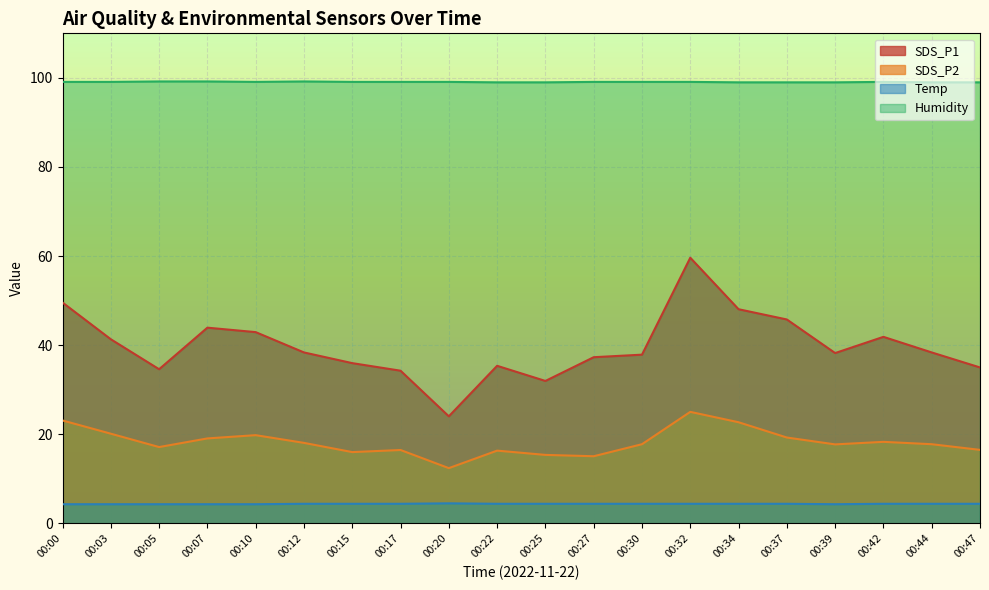

Is it true that Humidity equals 99.0 at 00:25?

True